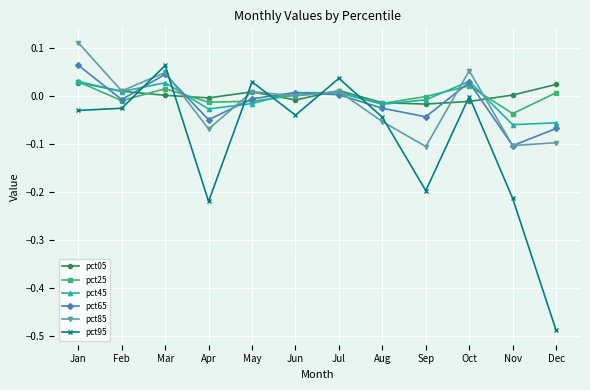

Which series has the largest range (max minus min)?

pct95